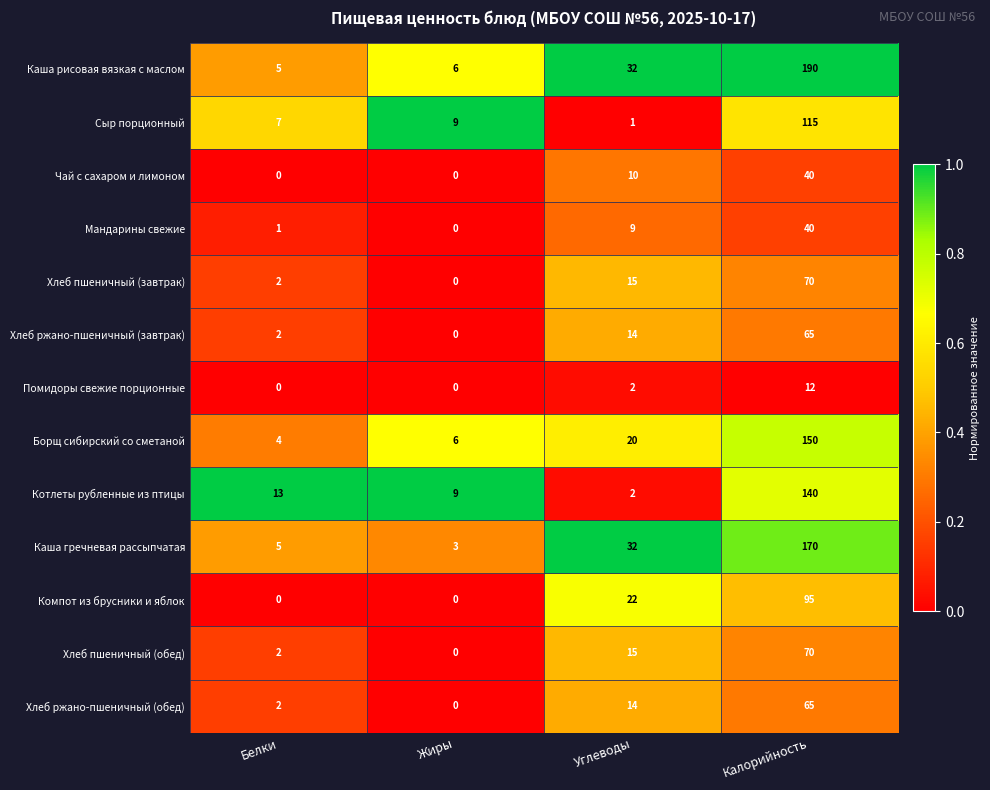

Between Жиры and Углеводы, which series saw the biggest shift?

Каша гречневая рассыпчатая